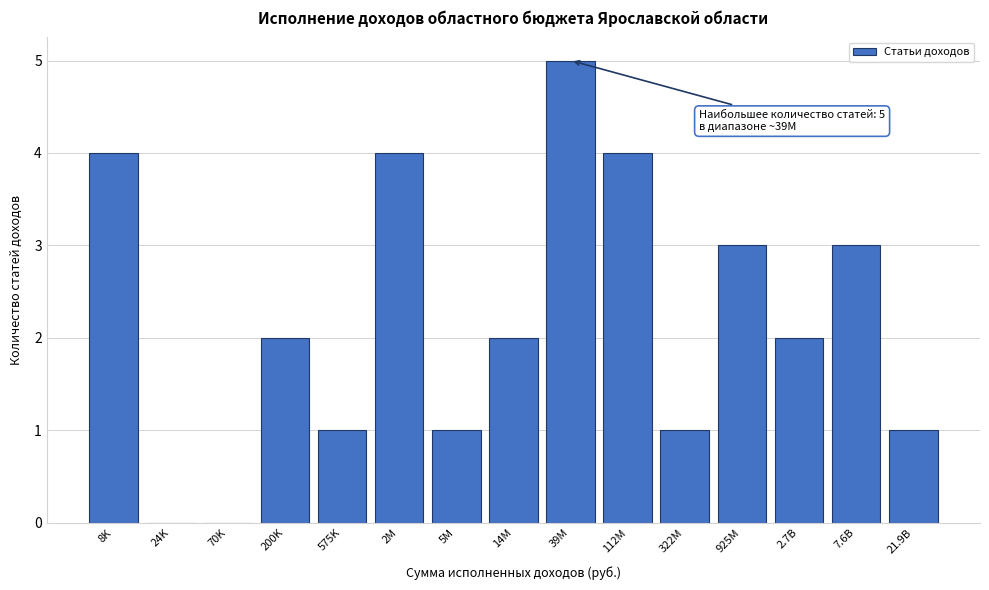

Reading left to right, extract all data points from this chart.

8K=4	24K=0	70K=0	200K=2	575K=1	2M=4	5M=1	14M=2	39M=5	112M=4	322M=1	925M=3	2.7B=2	7.6B=3	21.9B=1